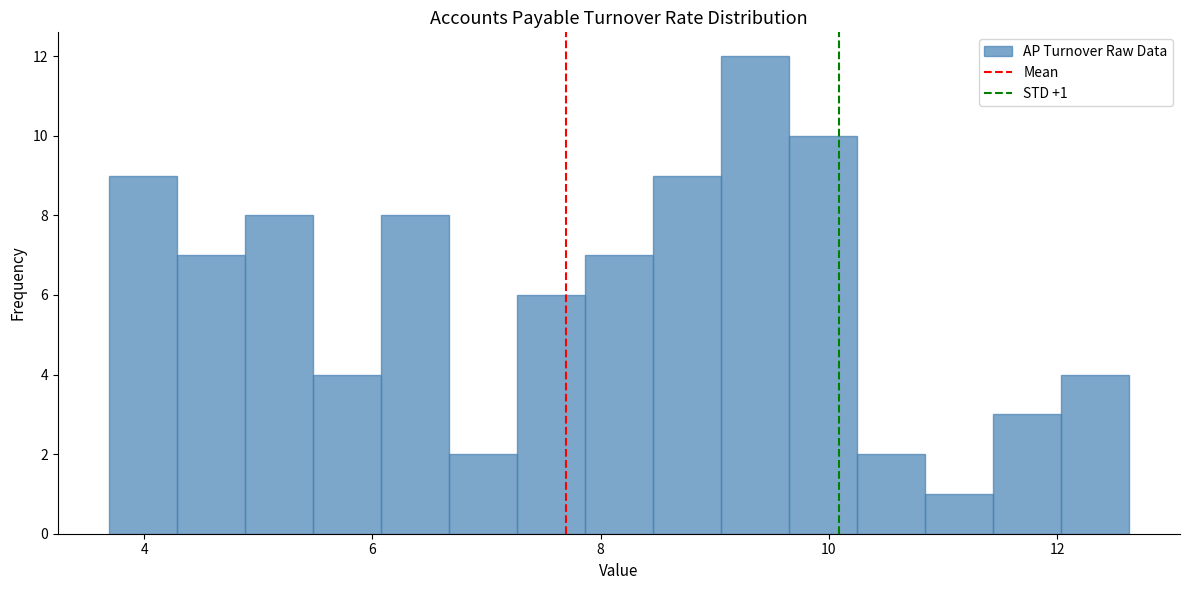

Around what value on the x-axis is the tallest bar? Give the approximate position of its centre, as read against the axis.

9.4